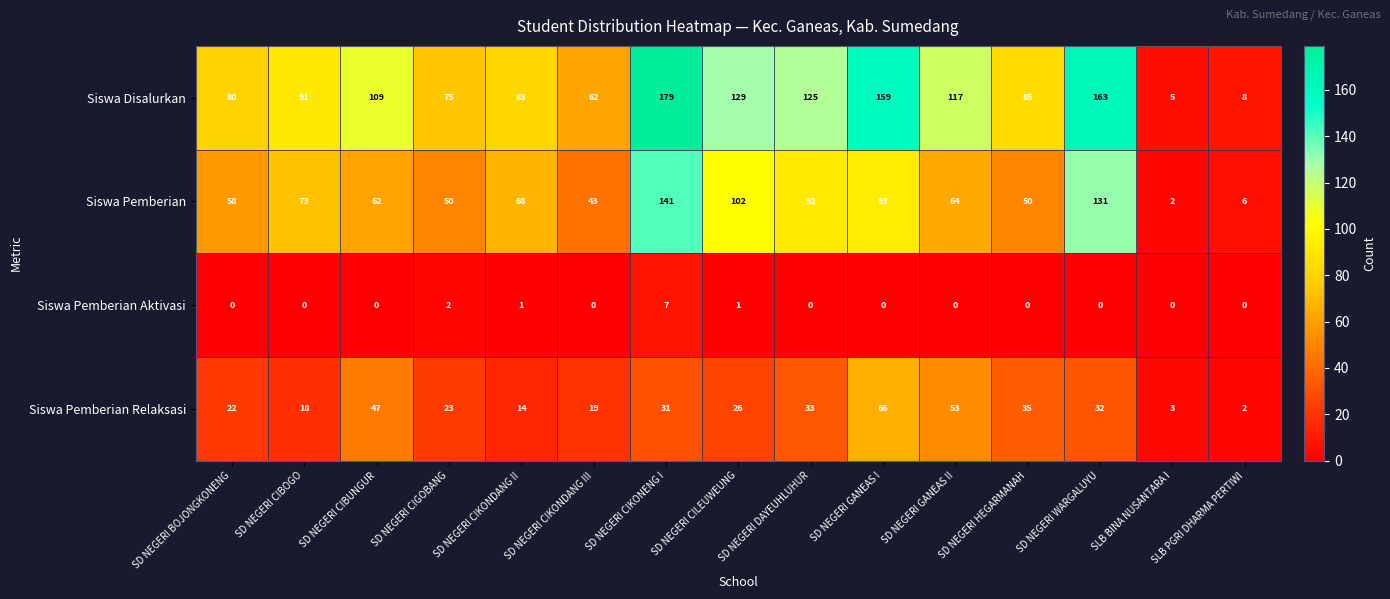

Which series has the largest range (max minus min)?

Siswa Disalurkan